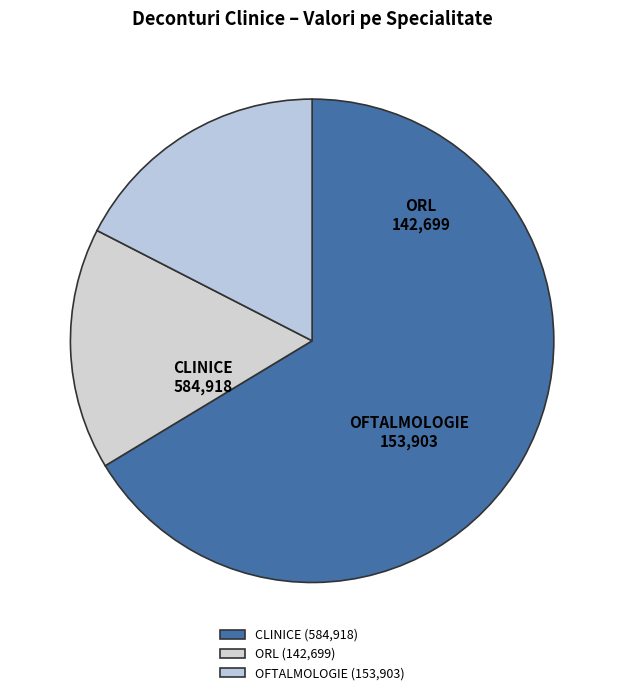

Between CLINICE and ORL, which is larger?

CLINICE